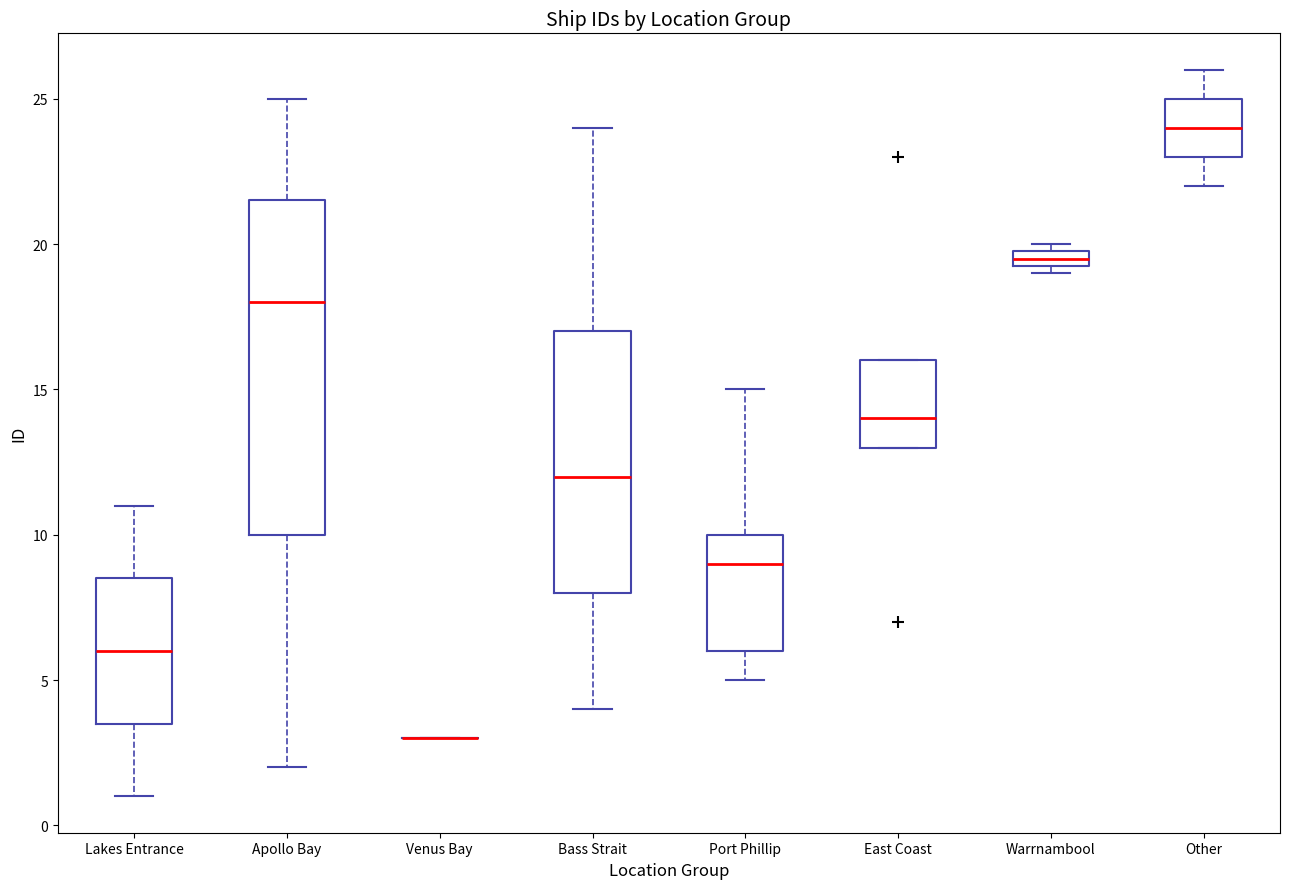

Where does the median line of the box for Port Phillip sit on the y-axis? The values are not printed on the chart, so give them approximately, as read against the axis.

9.0